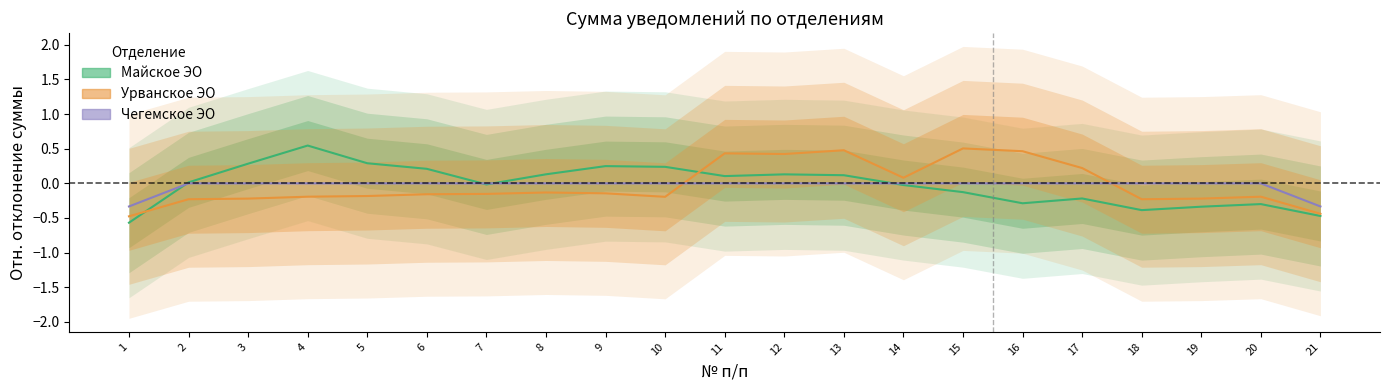

How many data points in Майское ЭО are less than 0?

10